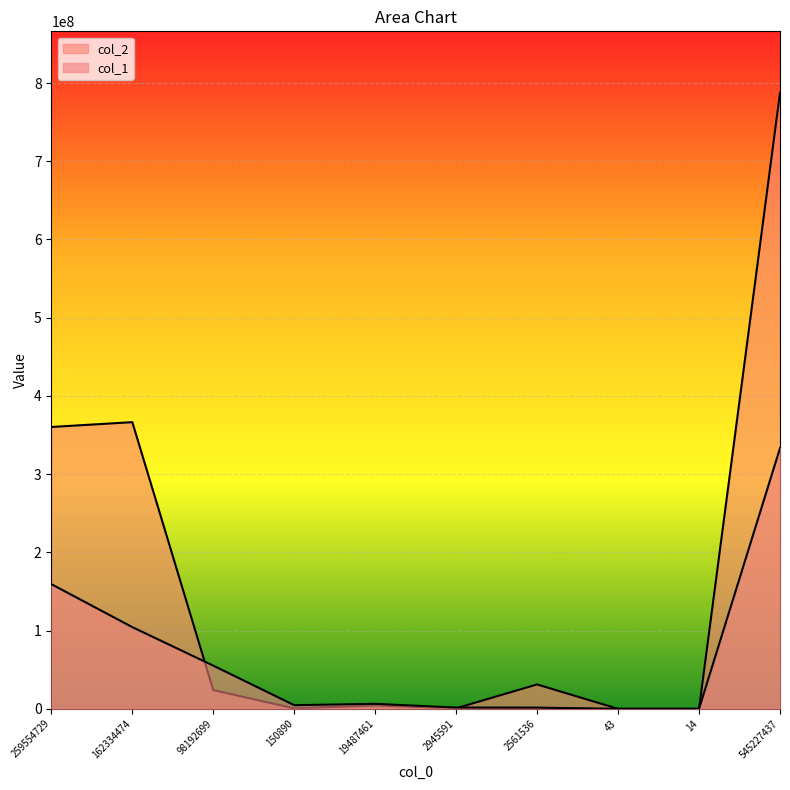

What is the maximum value for col_2?

787326617